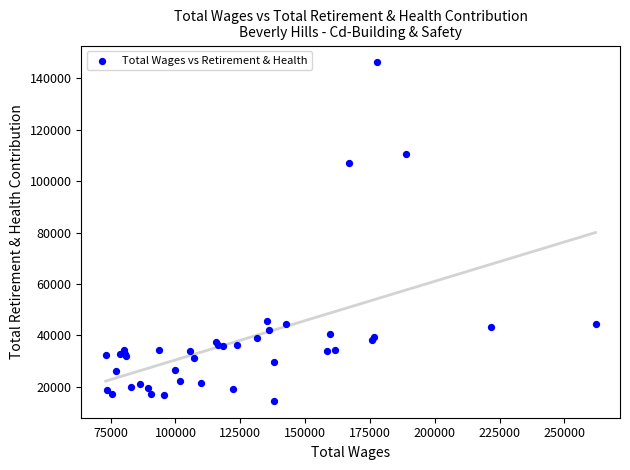

What Y value in the scatter plot is closest to 80372?

107115